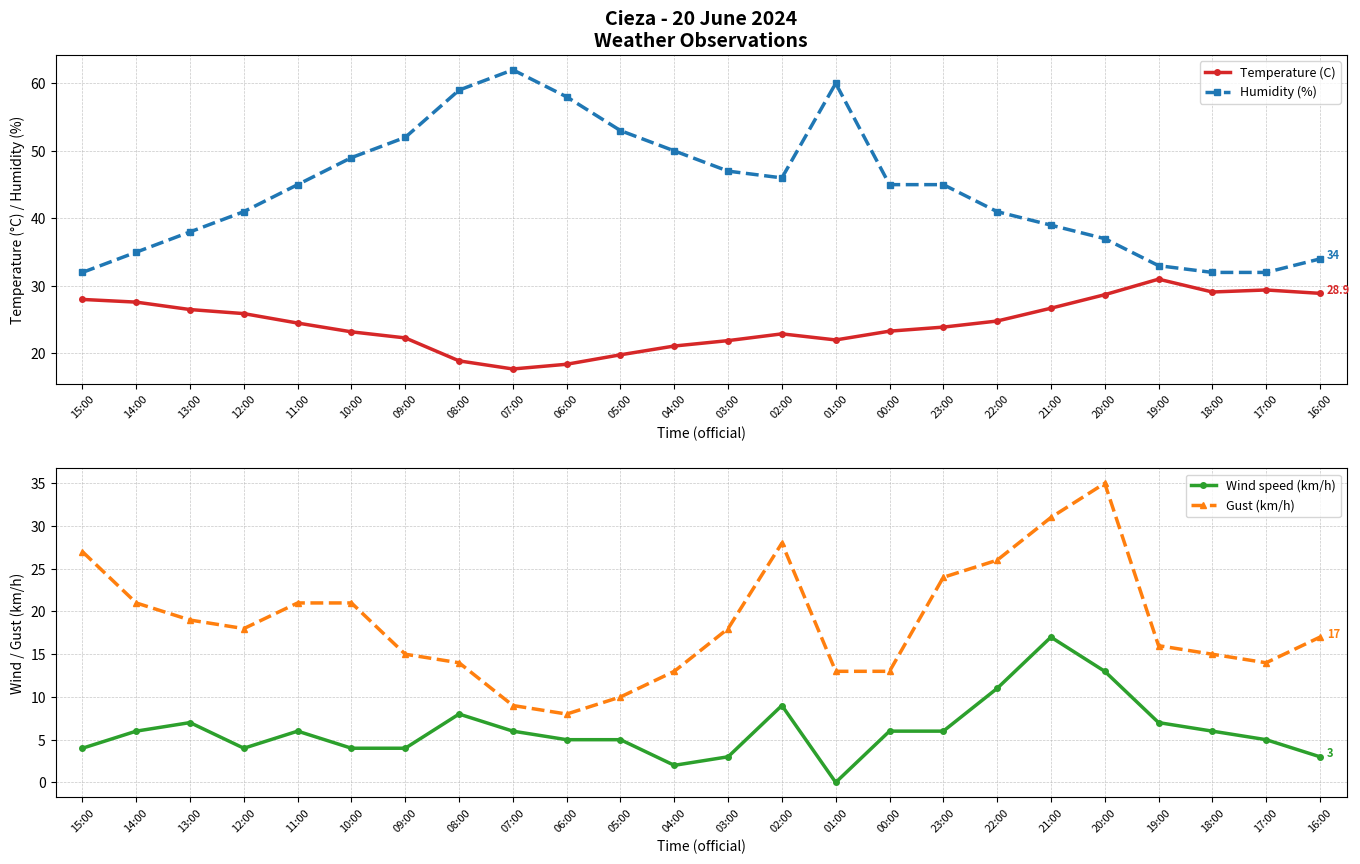

Which category has the highest value across all series?

07:00